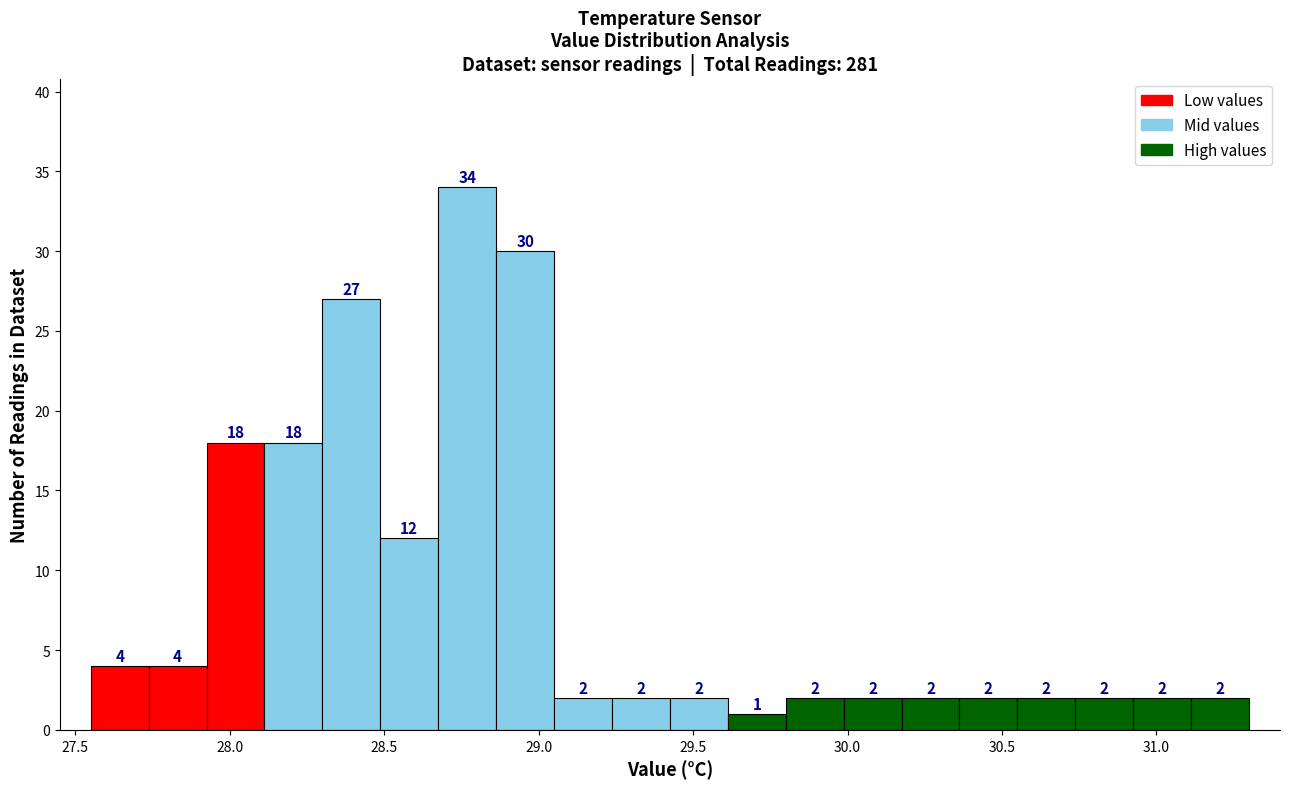

Read against the x-axis, roughly where is the centre of the tallest bar?

28.75